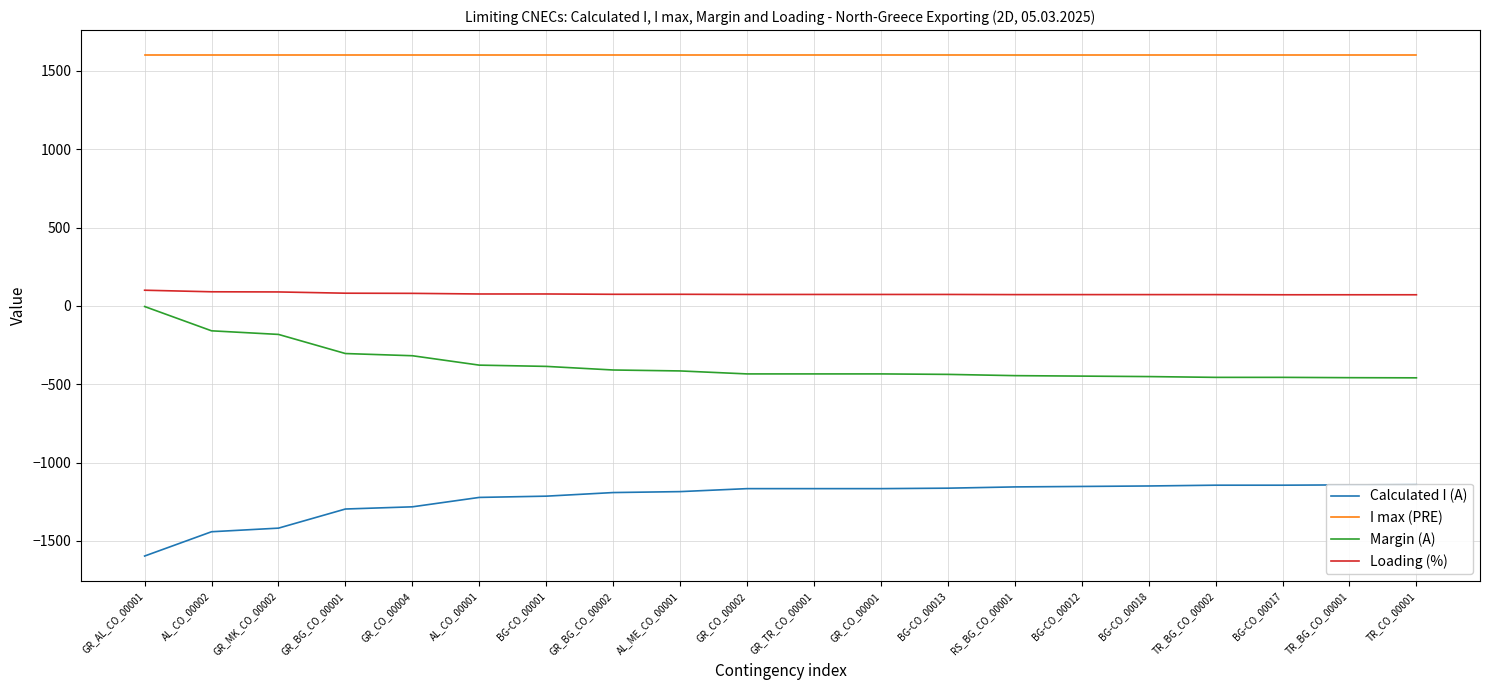

What are all the series names shown in the legend?

Calculated I (A), I max (PRE), Margin (A), Loading (%)